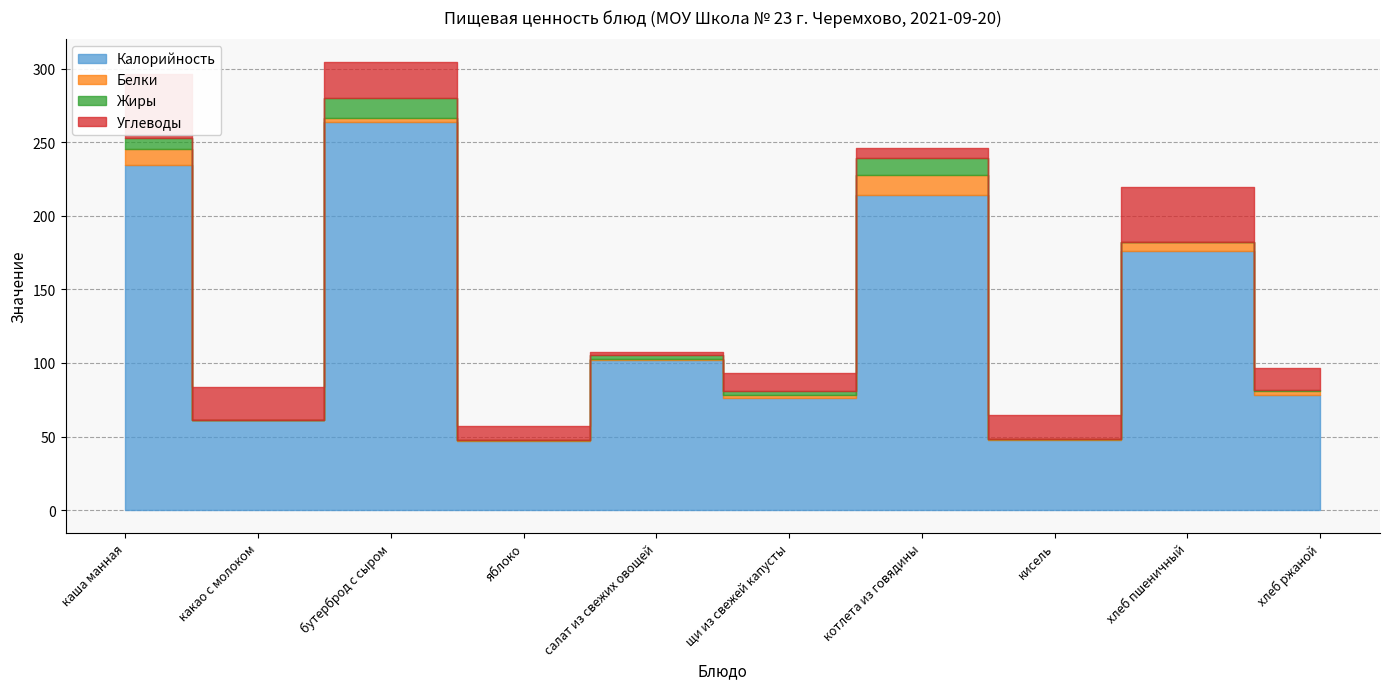

Reading left to right, list all the values displayed in this chart.

Калорийность: каша манная=234.3	какао с молоком=61.0	бутерброд с сыром=263.7	яблоко=47.0	салат из свежих овощей=102.0	щи из свежей капусты=76.3	котлета из говядины=214.4	кисель=47.4	хлеб пшеничный=176.2	хлеб ржаной=78.3
Белки: каша манная=11.3	какао с молоком=0.1	бутерброд с сыром=2.8	яблоко=0.4	салат из свежих овощей=0.8	щи из свежей капусты=1.8	котлета из говядины=13.6	кисель=0.7	хлеб пшеничный=5.6	хлеб ржаной=3.0
Жиры: каша манная=7.2	какао с молоком=0.0	бутерброд с сыром=13.3	яблоко=0.1	салат из свежих овощей=2.7	щи из свежей капусты=2.7	котлета из говядины=11.5	кисель=0.3	хлеб пшеничный=0.6	хлеб ржаной=0.5
Углеводы: каша манная=43.2	какао с молоком=22.6	бутерброд с сыром=24.7	яблоко=9.8	салат из свежих овощей=2.1	щи из свежей капусты=12.1	котлета из говядины=6.3	кисель=16.4	хлеб пшеничный=36.9	хлеб ржаной=15.0